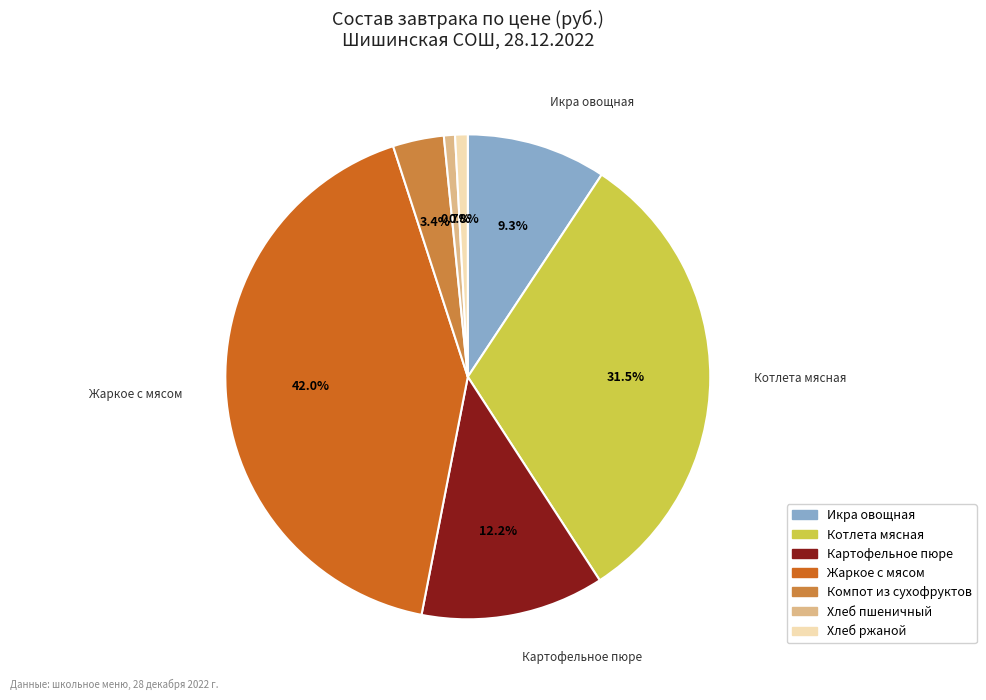

How much of the chart is everything except Хлеб пшеничный?

99.3%